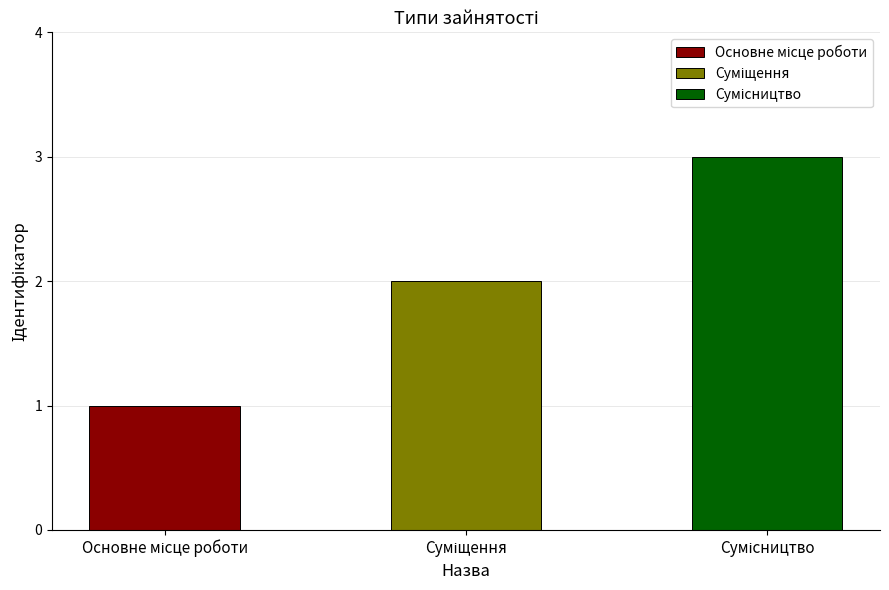

What is the difference between the values at Основне місце роботи and Сумісництво?

2